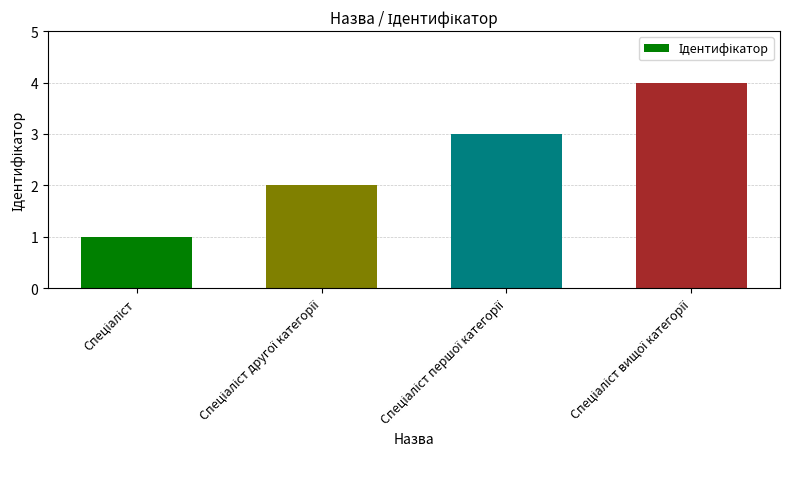

What is the sum of all values?

10